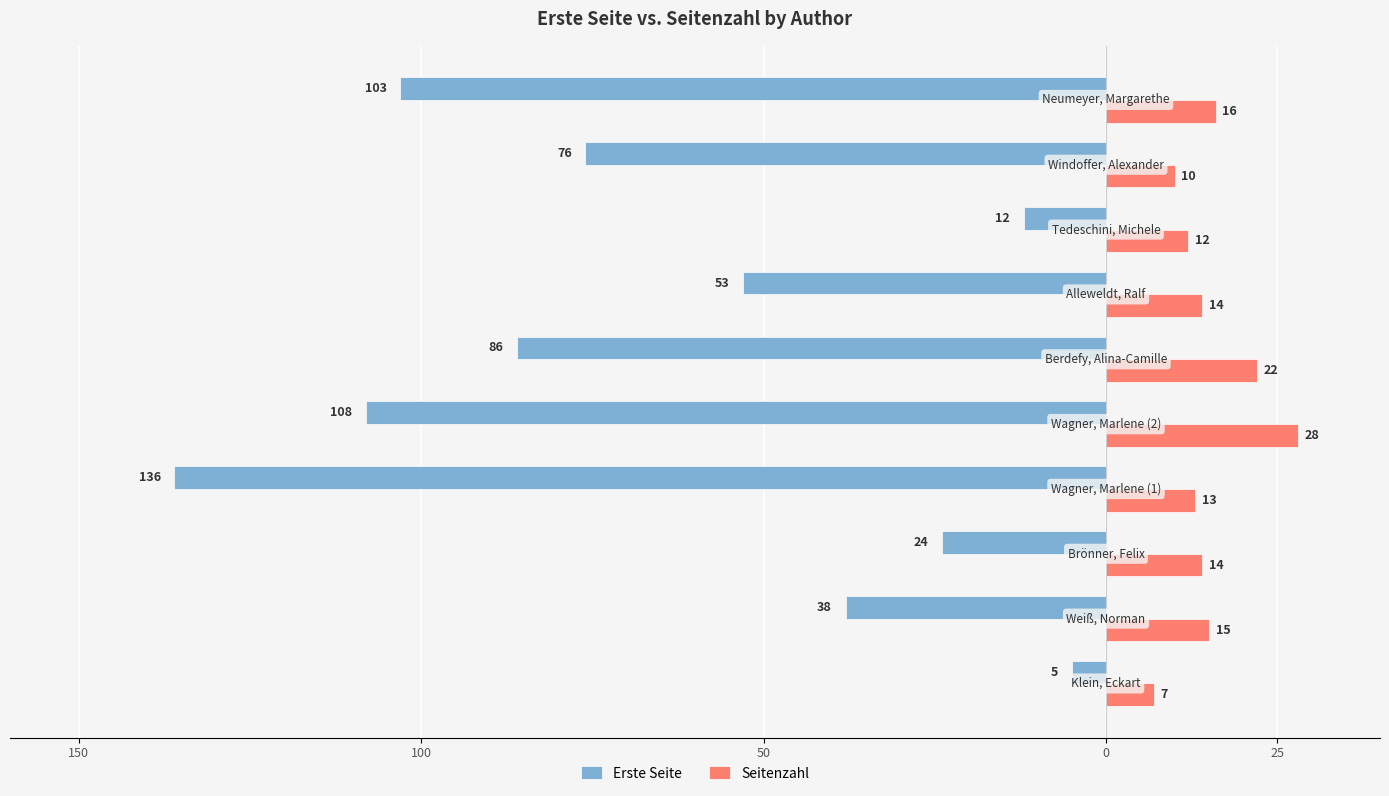

Which series has the largest range (max minus min)?

Erste Seite